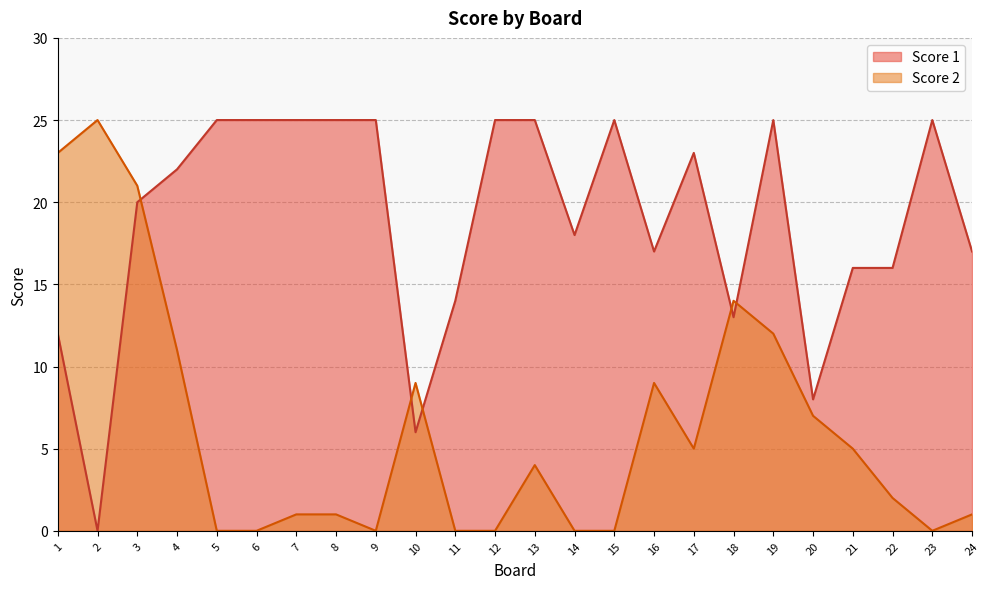

What is the sum of the Score 2 values at 14 and 20?

7